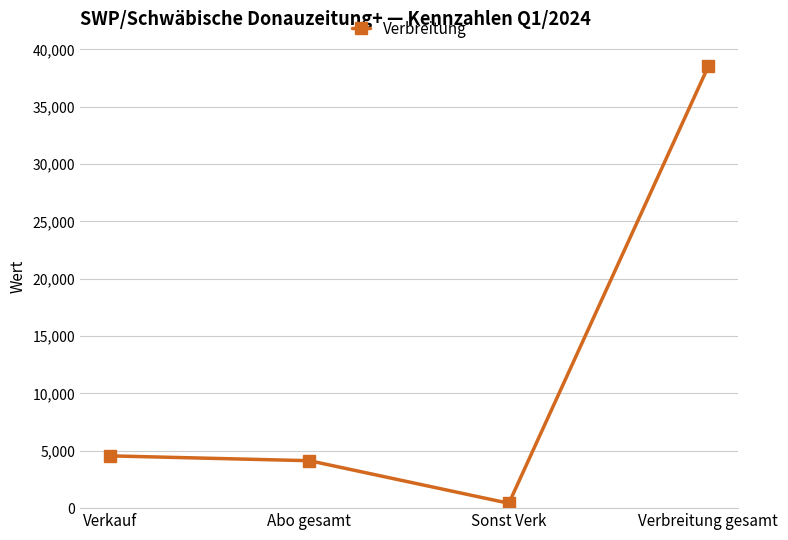

Is this an area chart (filled region under the line)?

No